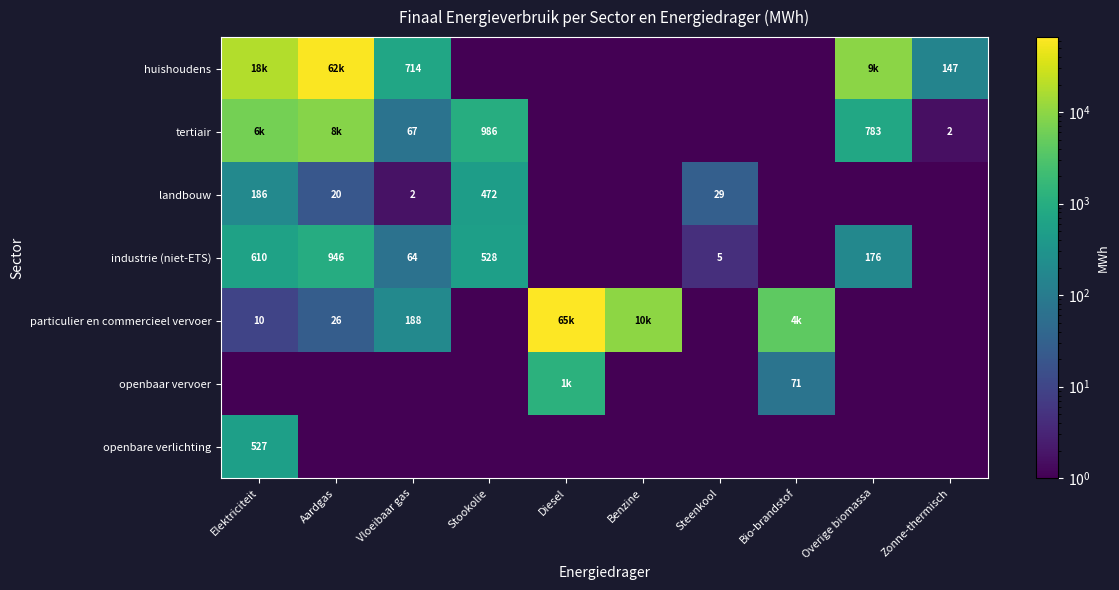

At how many categories does at least one series exceed 11040?

3